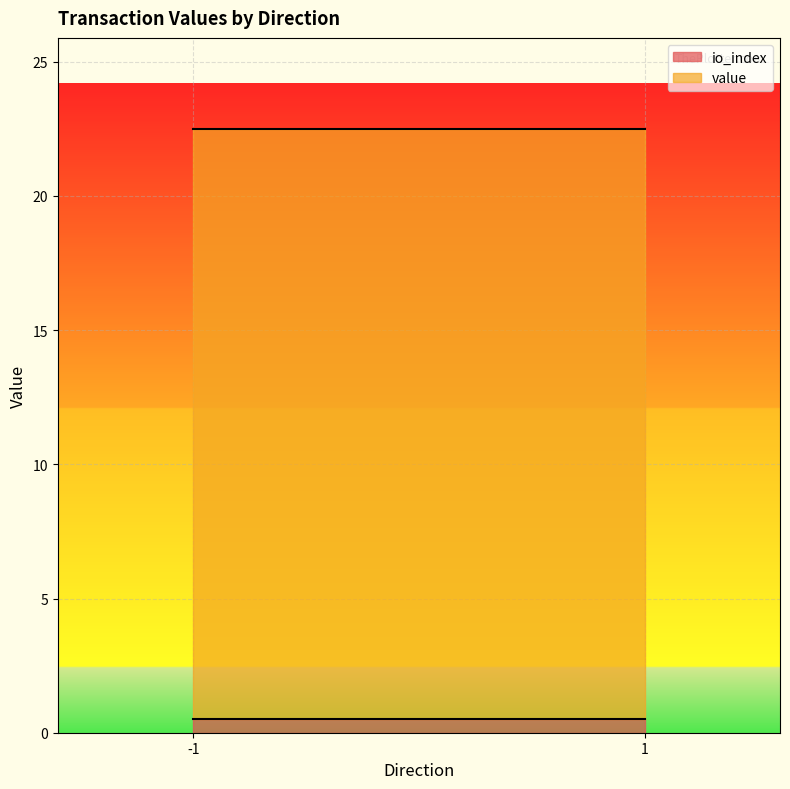

True or false: io_index has more than 0 points higher than both neighbors.

True